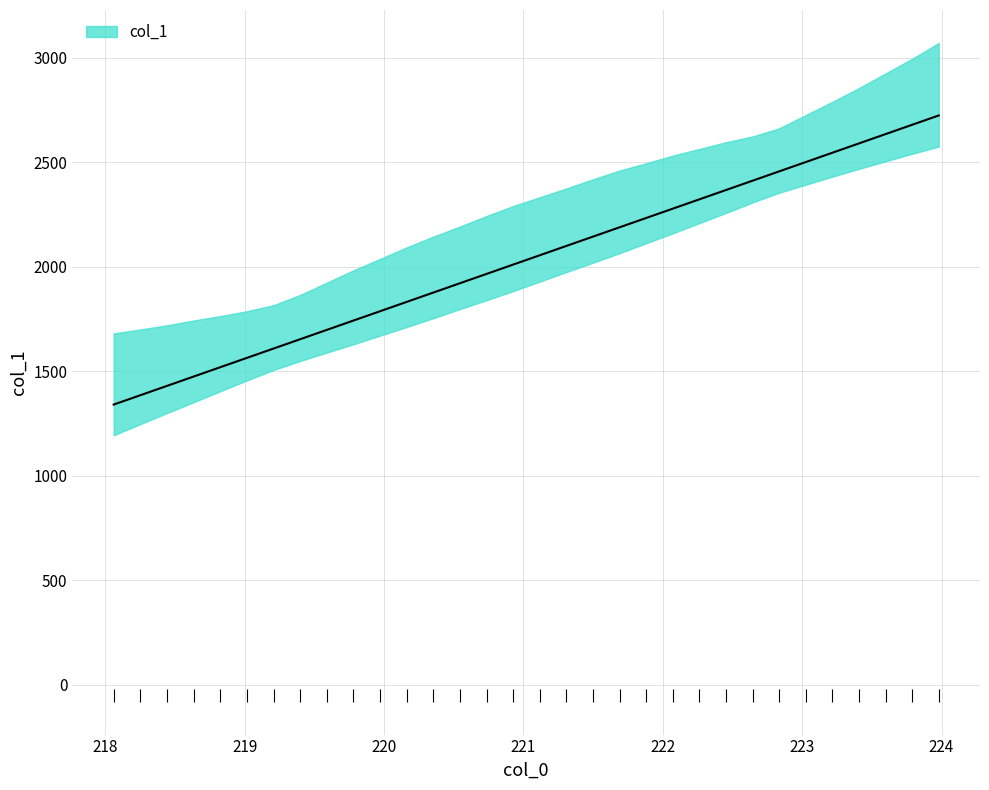

What is the label of the 20th point from the left?

221.6902